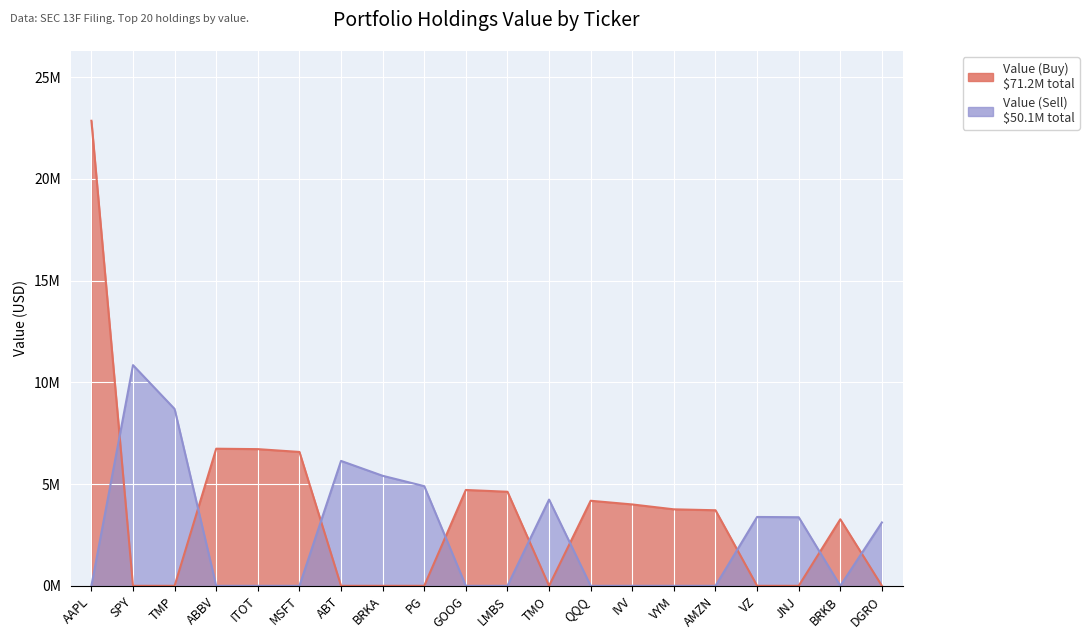

Which has a higher value, VYM or TMP?

VYM